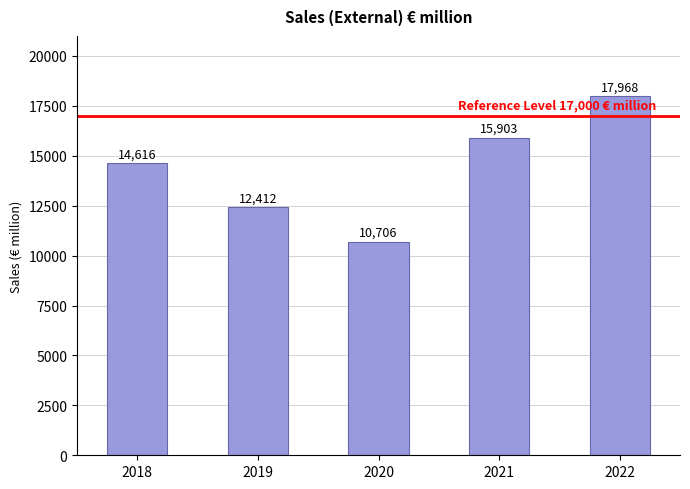

What is the value of the 1st bar from the left?

14616